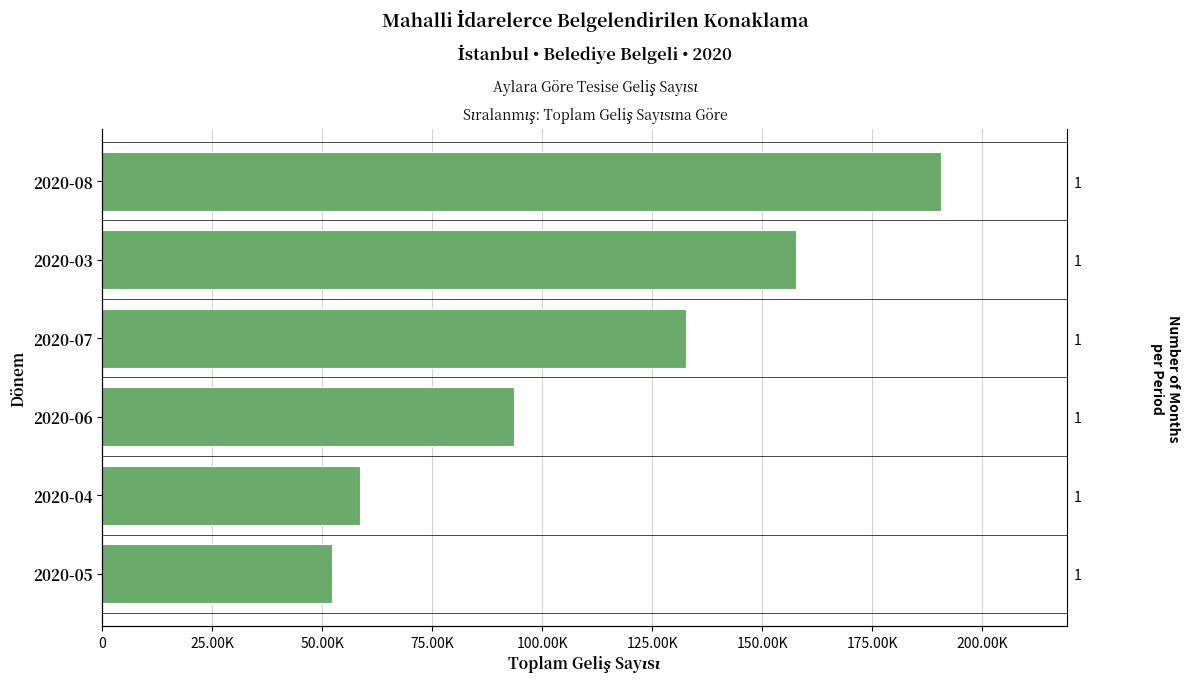

What is the difference between the maximum and minimum values?

138282